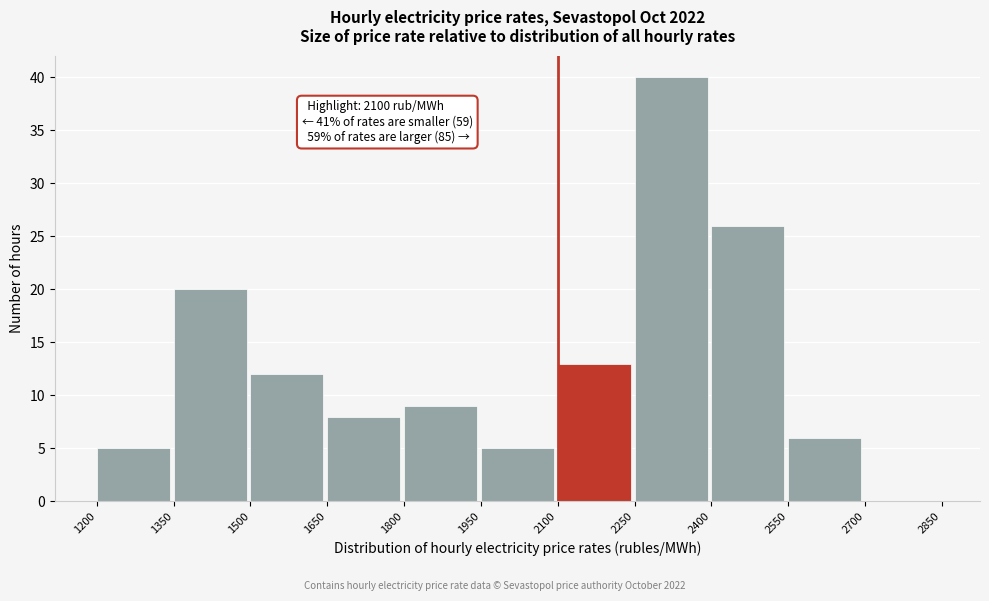

Which range on the x-axis has the tallest bar?

2250 to 2400